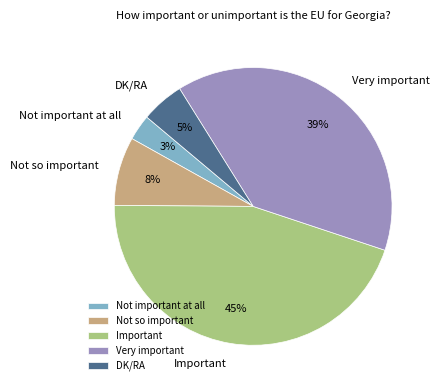

To the nearest percent, what is the average slice percentage?

20%